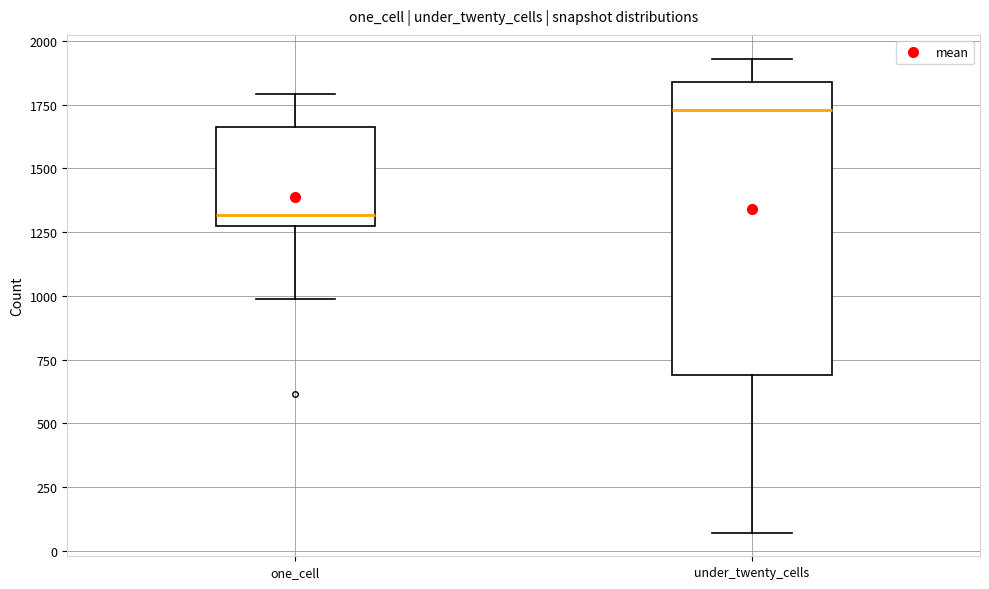

Which box's median line is the highest?

under_twenty_cells